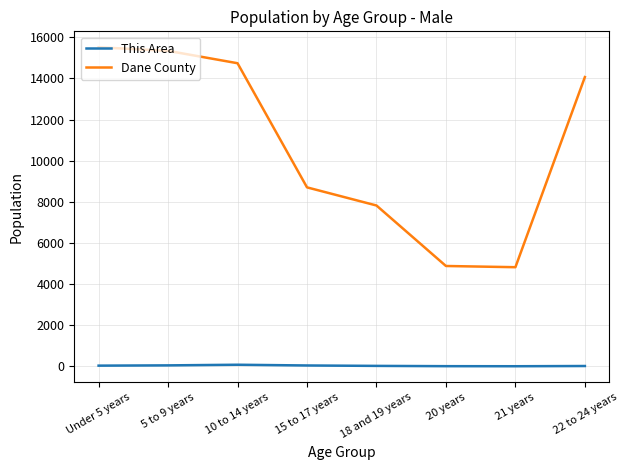

Count the number of data series in this chart.

2